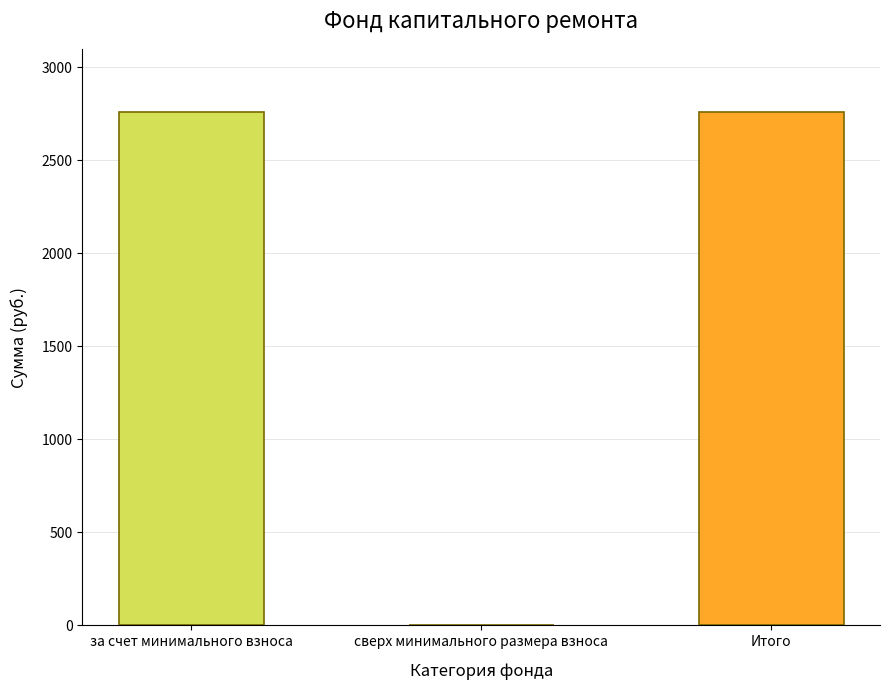

What is the maximum value shown in the chart?

2762.1